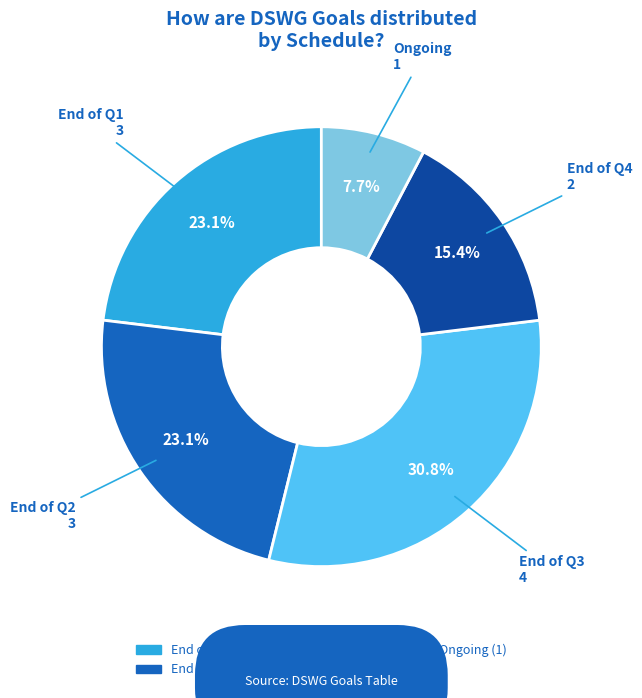

Is there any slice that represents more than half of the pie?

No